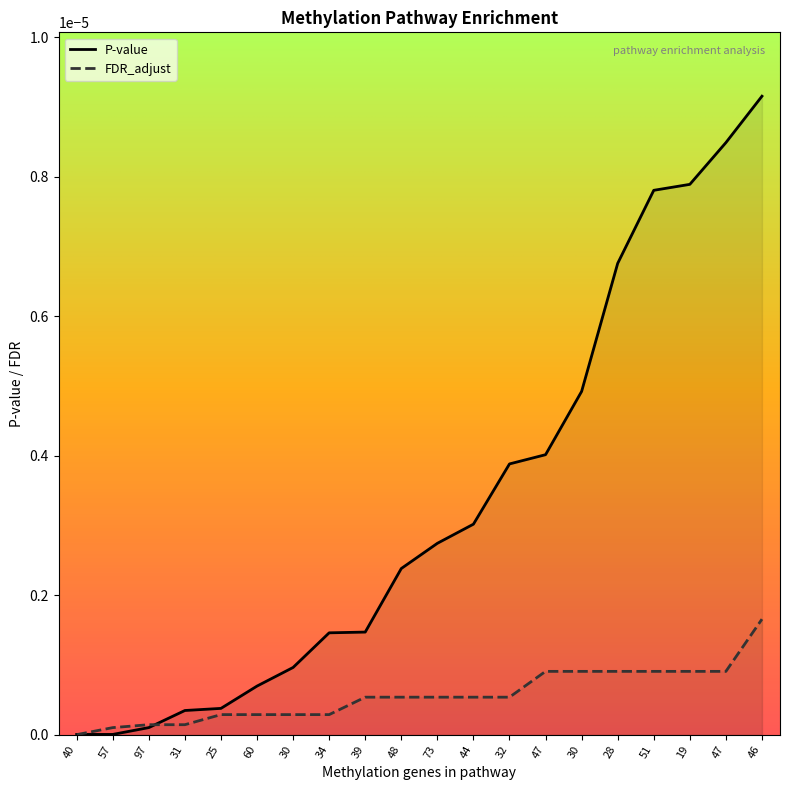

Reading left to right, extract all data points from this chart.

P-value: 40=0.0	57=0.0	97=0.0	31=0.0	25=0.0	60=0.0	30=0.0	34=0.0	39=0.0	48=0.0	73=0.0	44=0.0	32=0.0	47=0.0	30=0.0	28=0.0	51=0.0	19=0.0	47=0.0	46=0.0
FDR_adjust: 40=0.0	57=0.0	97=0.0	31=0.0	25=0.0	60=0.0	30=0.0	34=0.0	39=0.0	48=0.0	73=0.0	44=0.0	32=0.0	47=0.0	30=0.0	28=0.0	51=0.0	19=0.0	47=0.0	46=0.0